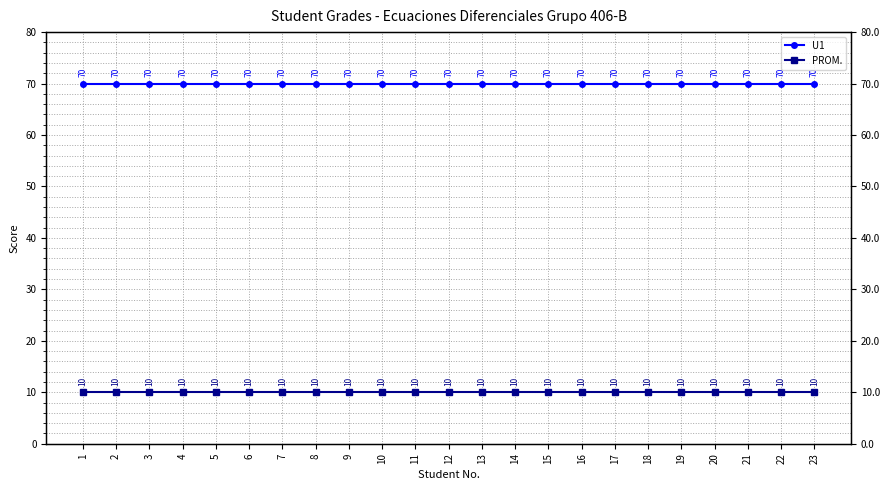

How many series are shown in this chart?

2